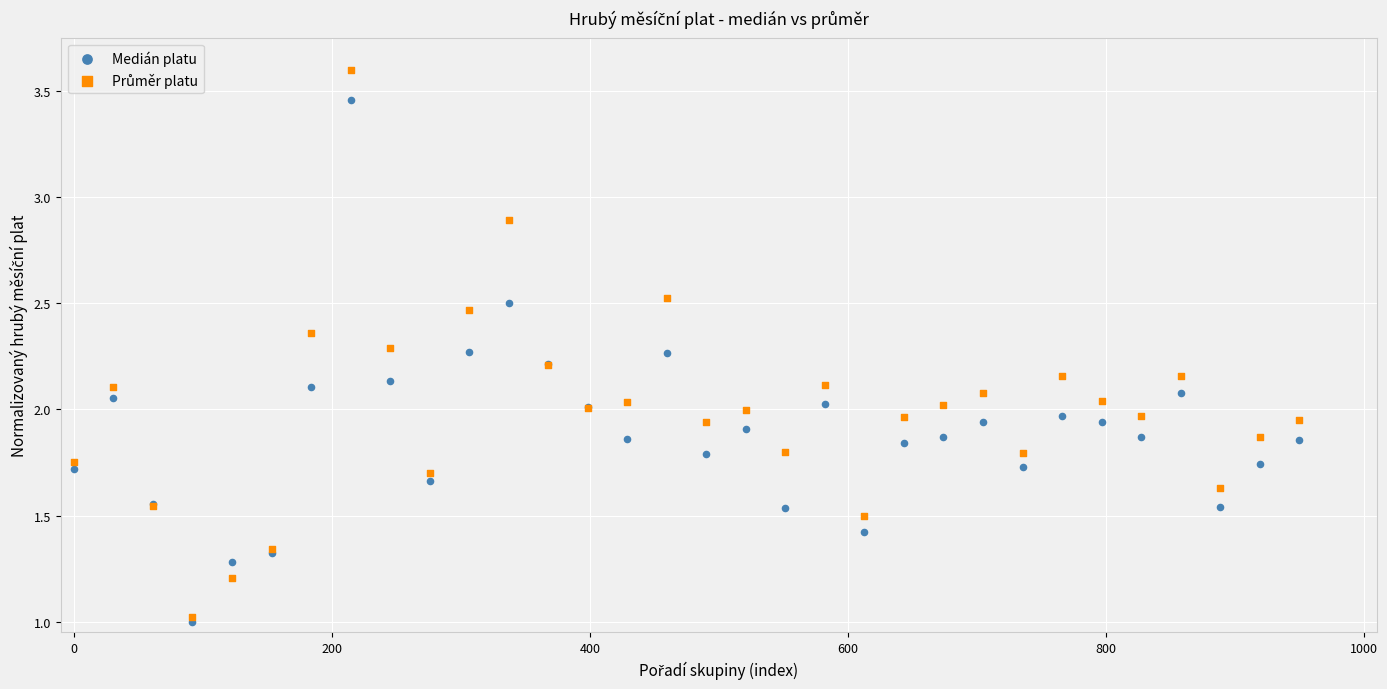

Which series contains the lowest Y value?

Medián platu